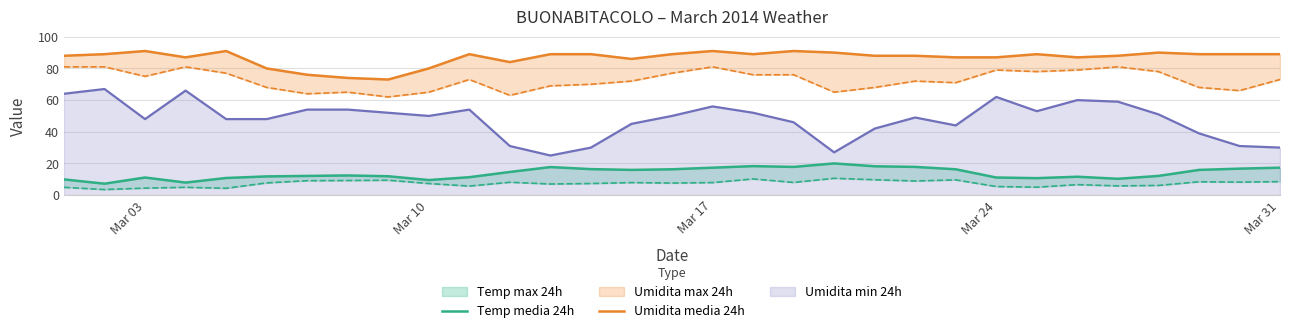

What is the difference between the maximum and minimum values in the Temp media 24h series?

12.8